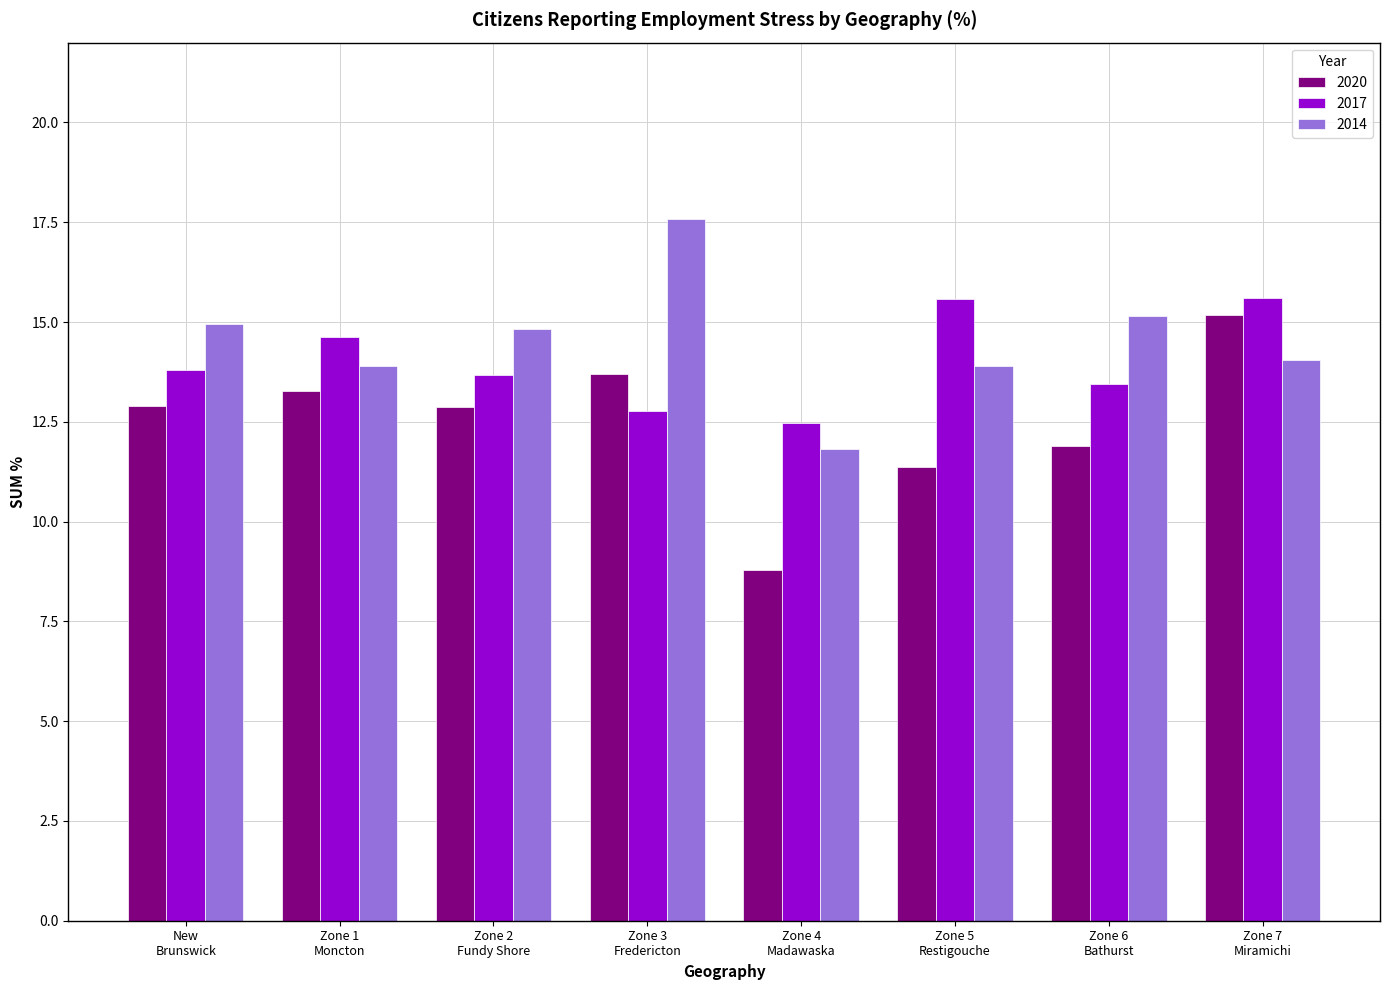

What is the maximum value for 2017?

15.6